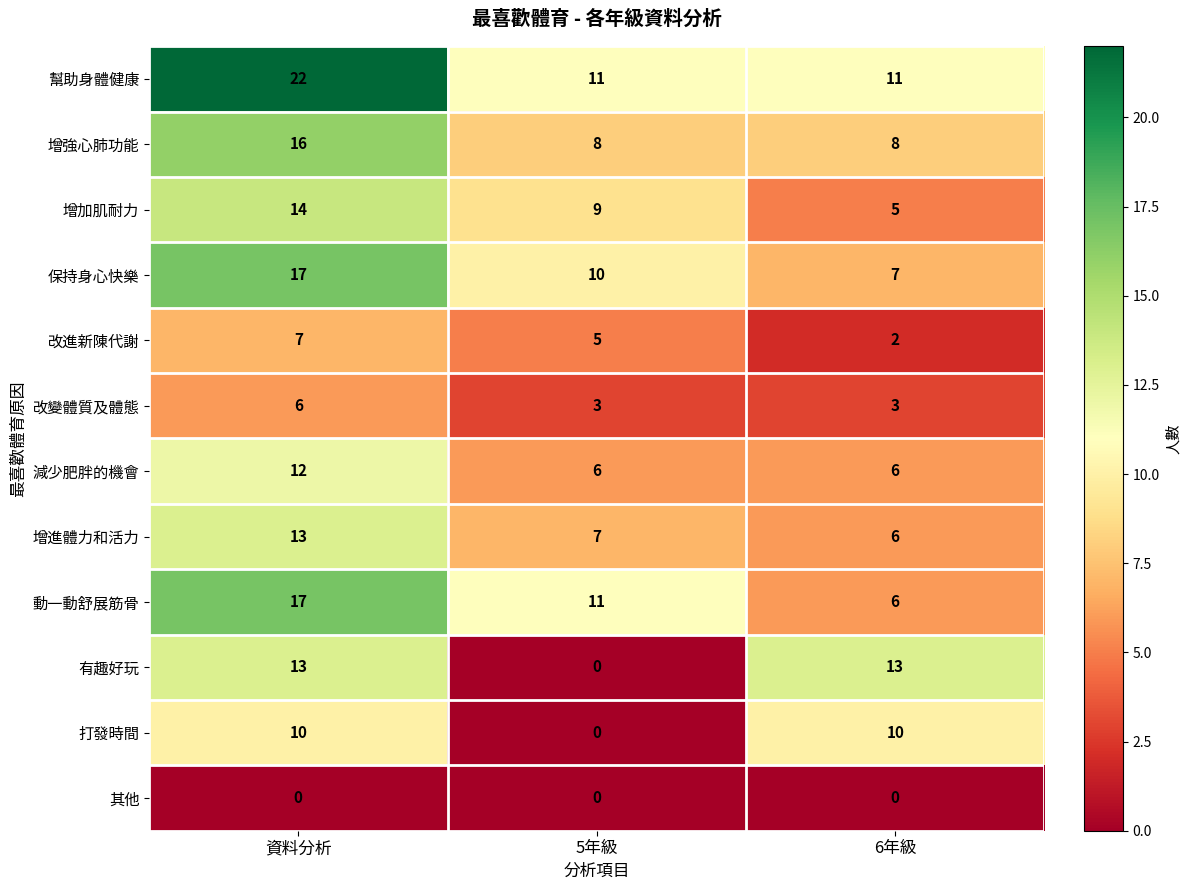

Read the 幫助身體健康 value at 5年級.

11